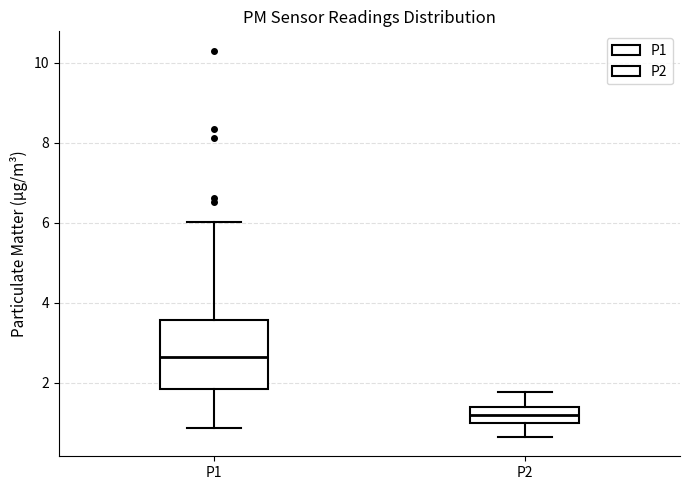

Reading left to right, read every box against the y-axis: the position of its median line, the range the box covers, and the ends of its whiskers. The values are not printed on the chart, so give them approximately, as read against the axis.

P1: median 2.6, box 1.8 to 3.6, whiskers 0.8 to 6.0
P2: median 1.2, box 1.0 to 1.4, whiskers 0.6 to 1.8